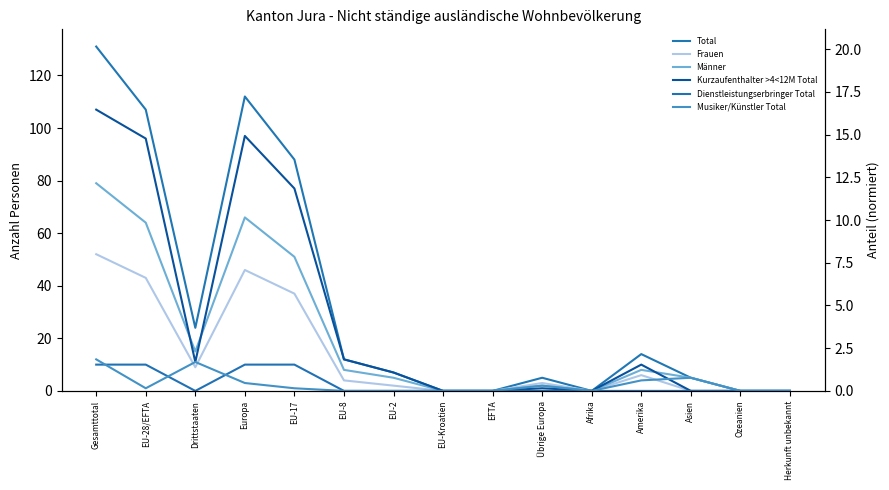

True or false: Kurzaufenthalter >4<12M Total has a value of 1 at Übrige Europa.

True